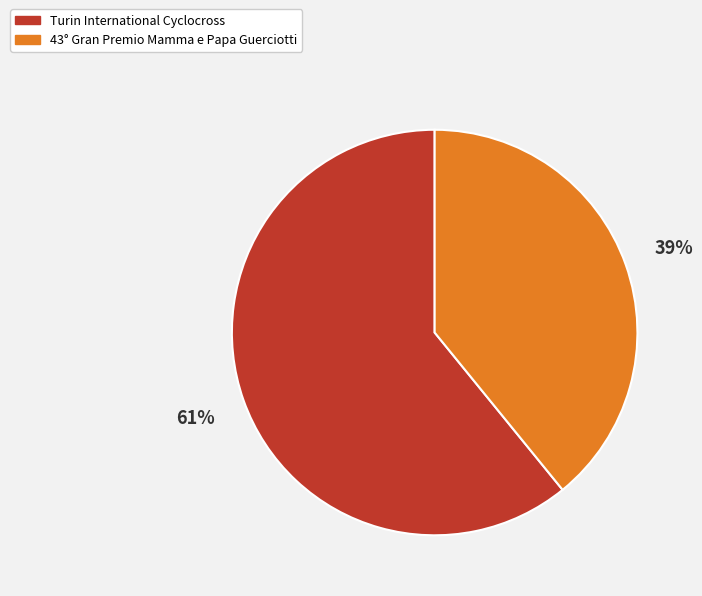

The Turin International Cyclocross slice represents 61% of the pie. True or false?

True